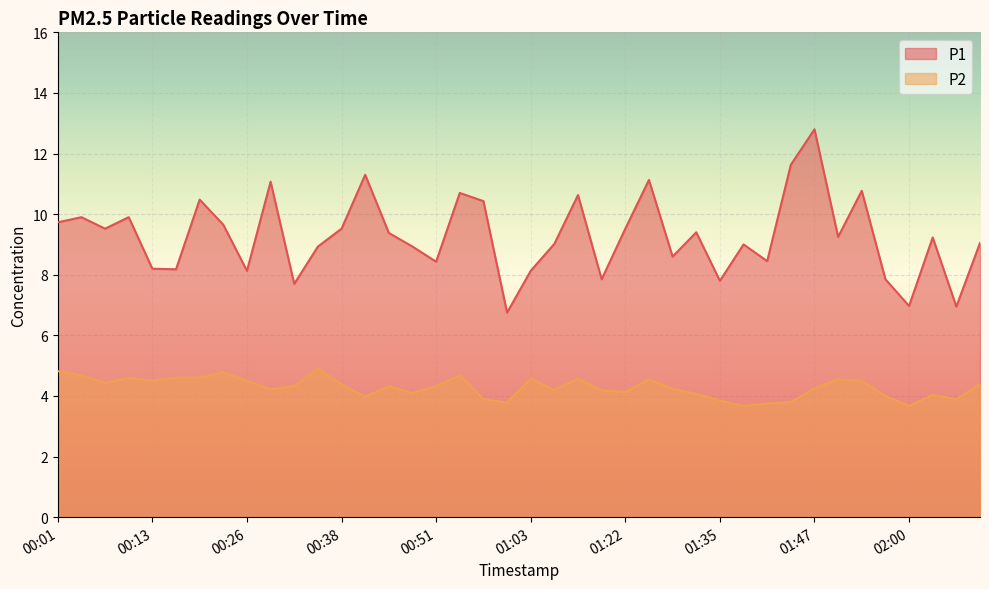

What is the total value across all series at 01:38?

12.7